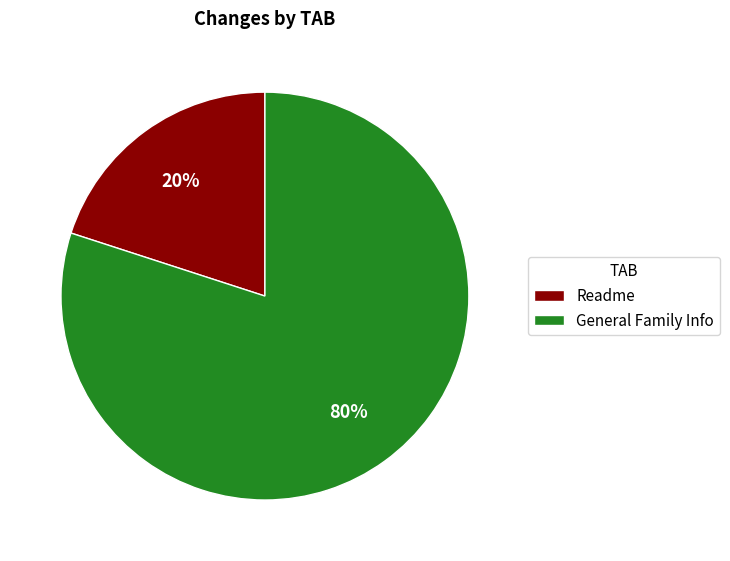

Do Readme and General Family Info together represent more than half of the pie?

Yes